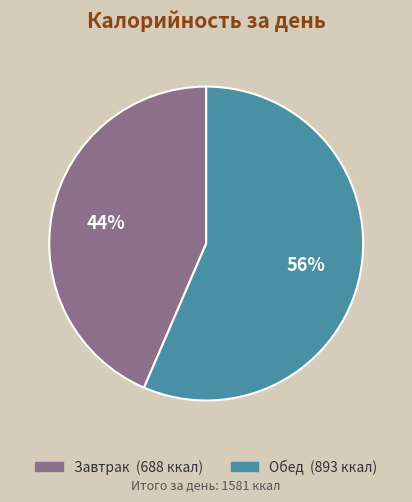

True or false: Завтрак accounts for 55% of the total.

False